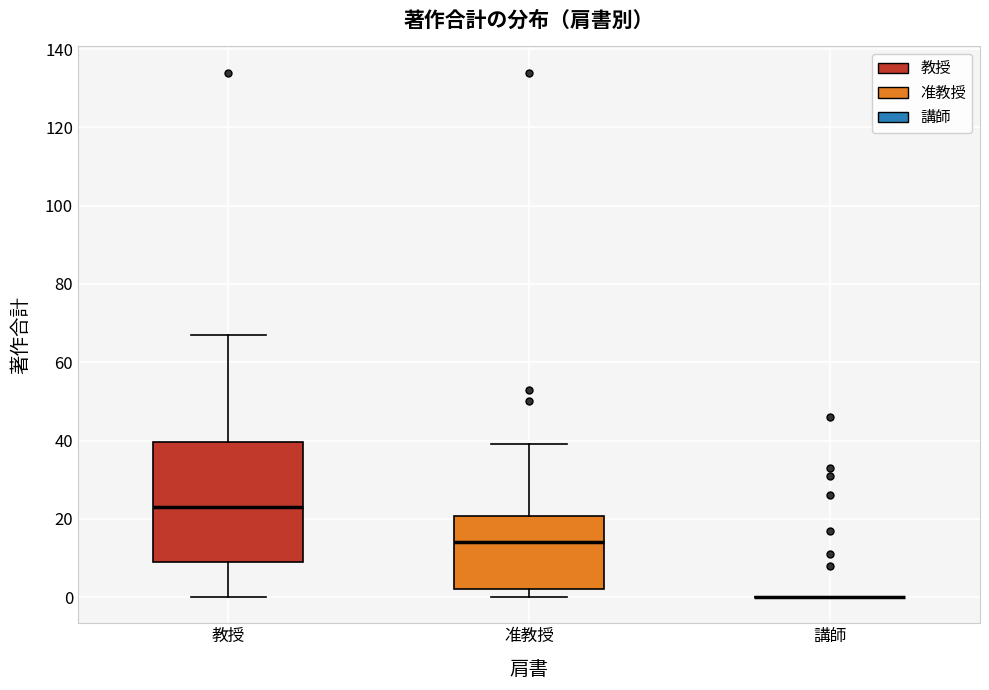

Reading left to right, transcribe this box plot: for each box, give where its median line is, the range the box spans, and where its two whiskers end, as read against the y-axis. The values are not printed on the chart, so give them approximately, as read against the axis.

教授: median 24, box 10 to 40, whiskers 0 to 68
准教授: median 14, box 2 to 20, whiskers 0 to 40
講師: box collapsed to a line at 0, whiskers 0 to 0